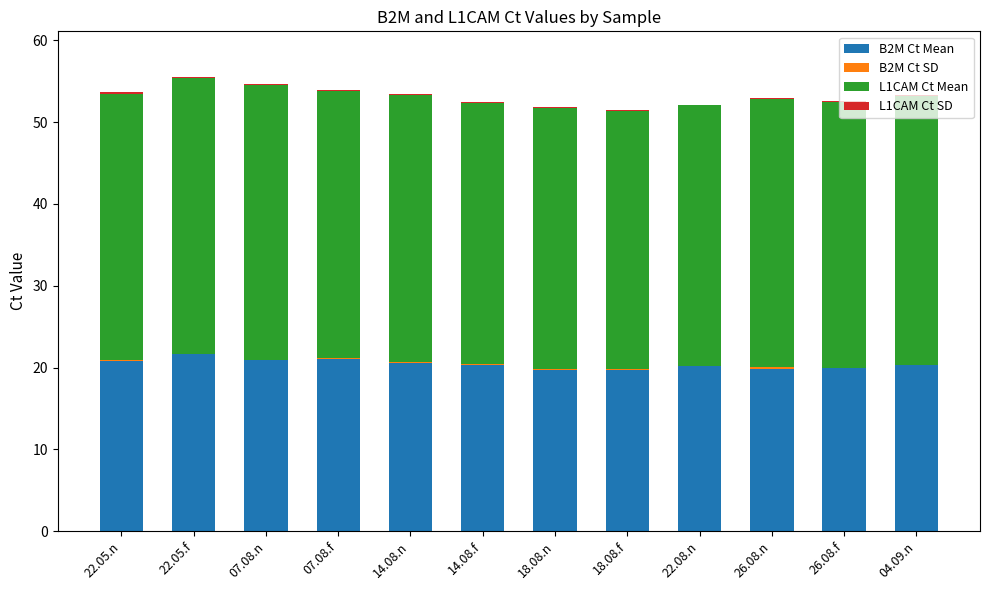

Count the number of data series in this chart.

4